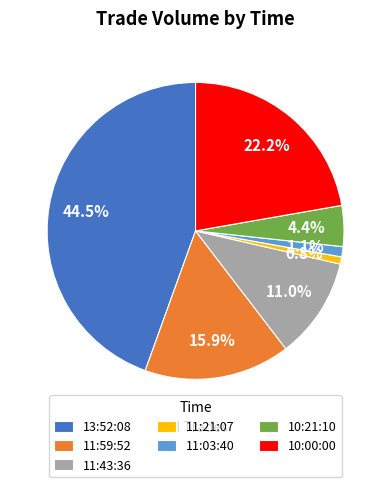

What is the ratio of the value at 11:43:36 to the value at 11:59:52?

0.7